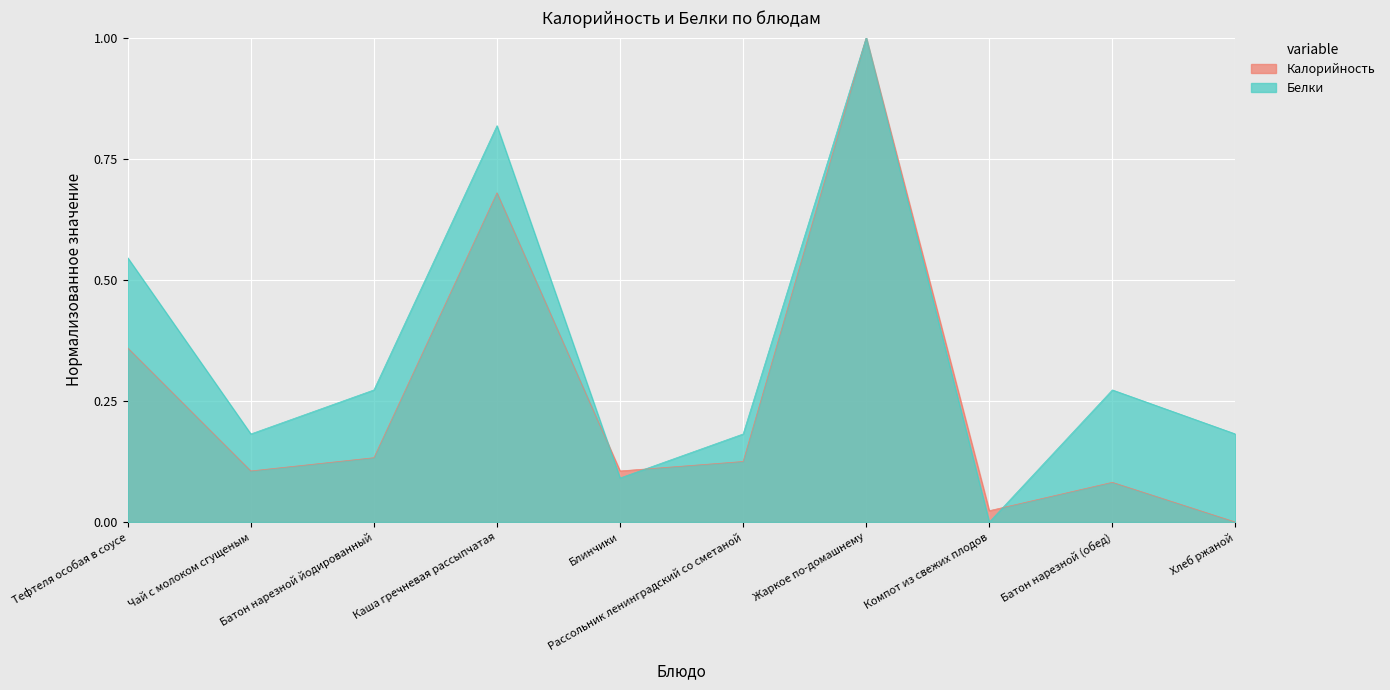

How many lines are shown in the chart?

2